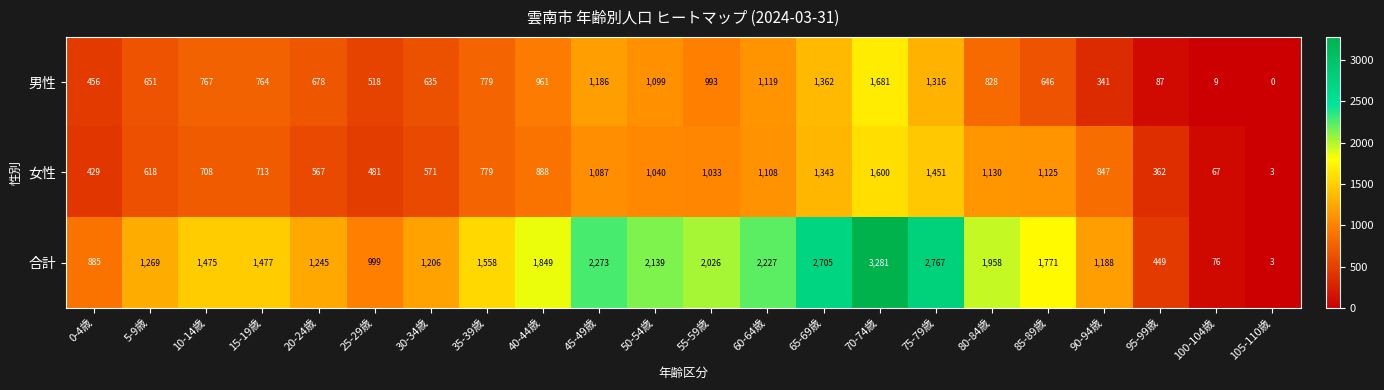

Rank the series at 0-4歳 from lowest to highest value.

女性, 男性, 合計